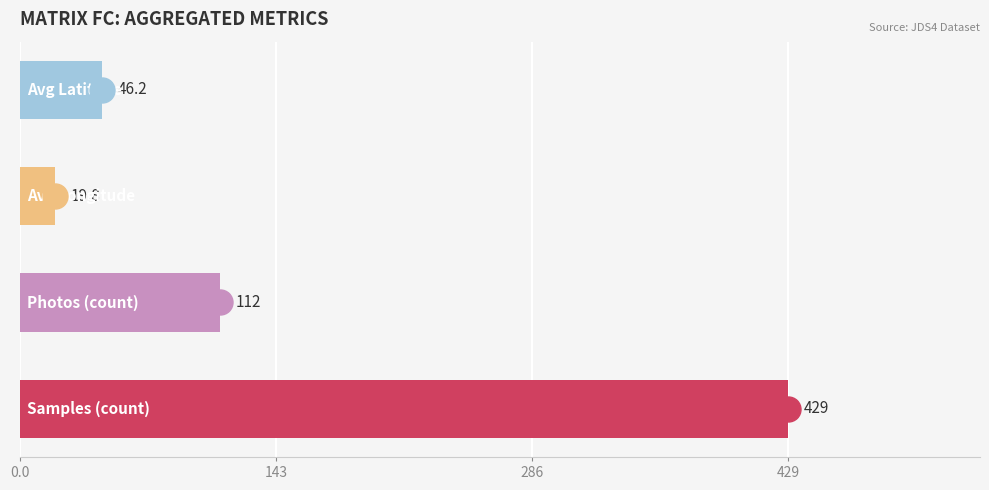

What is the maximum value shown in the chart?

429.0